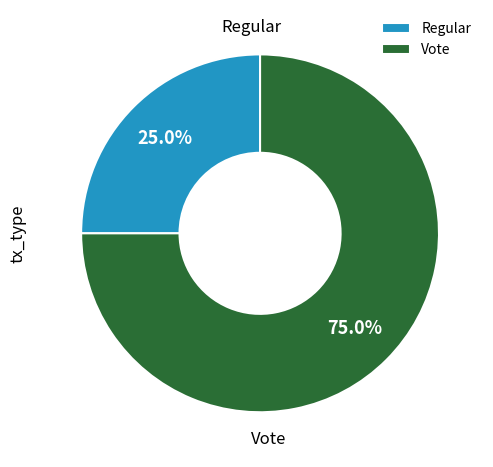

Is the sum of Vote and Regular greater than half?

Yes